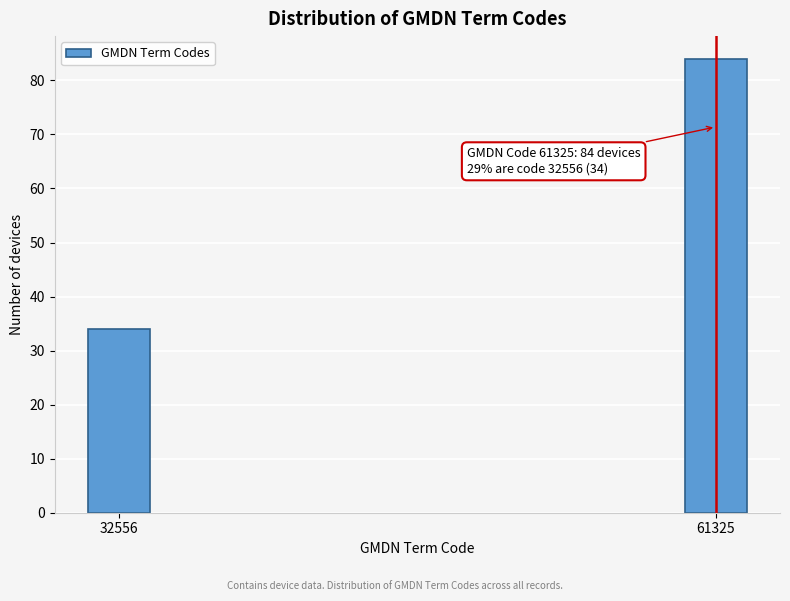

Reading right to left, extract all data points from this chart.

61325=84	32556=34